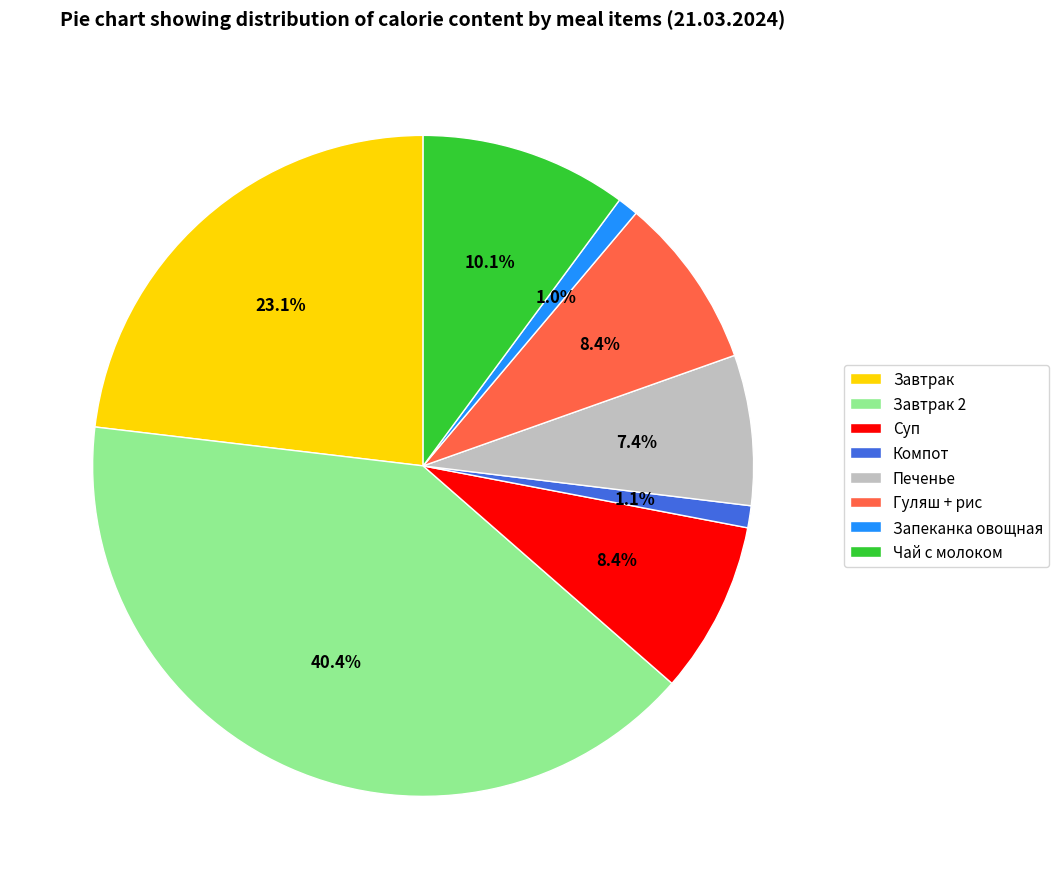

Do Запеканка овощная and Завтрак 2 together represent more than half of the pie?

No